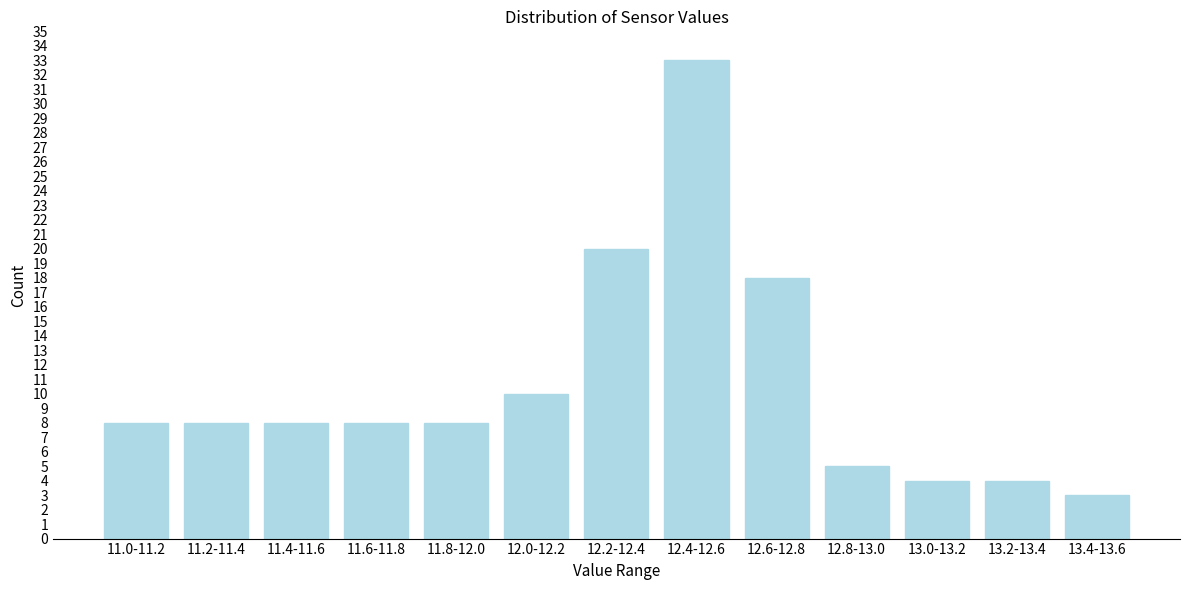

Reading right to left, extract all data points from this chart.

3	4	4	5	18	33	20	10	8	8	8	8	8